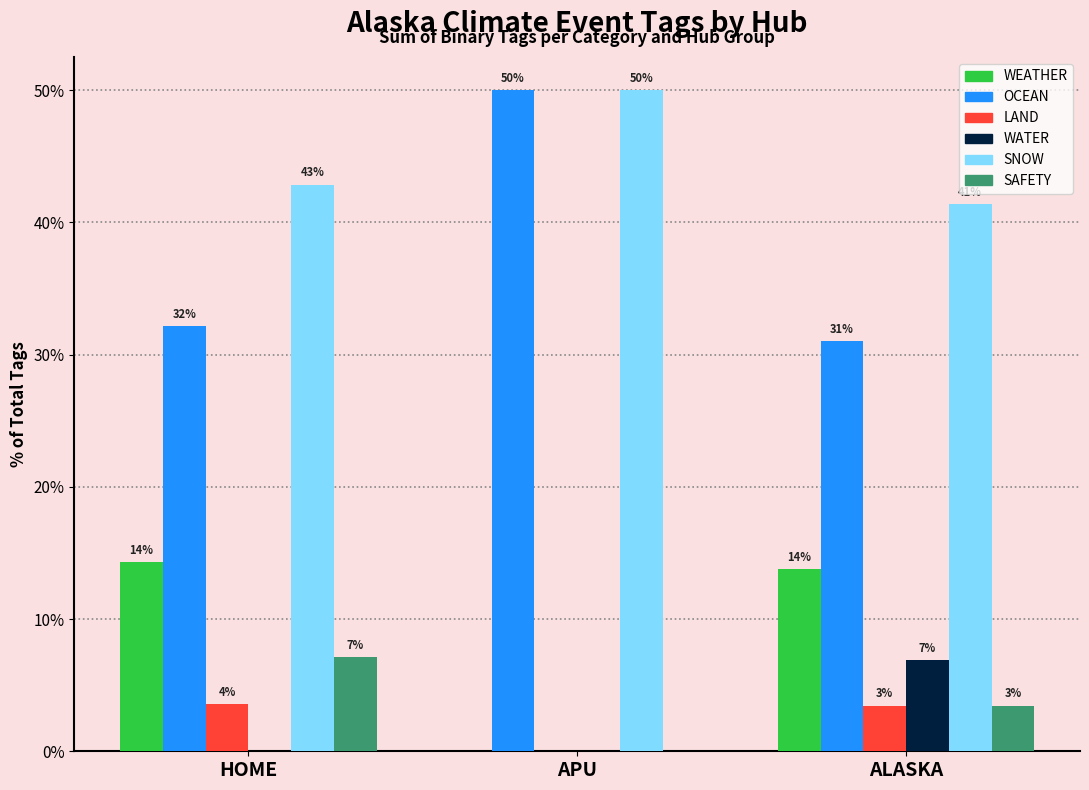

Does the chart contain stacked bars?

No